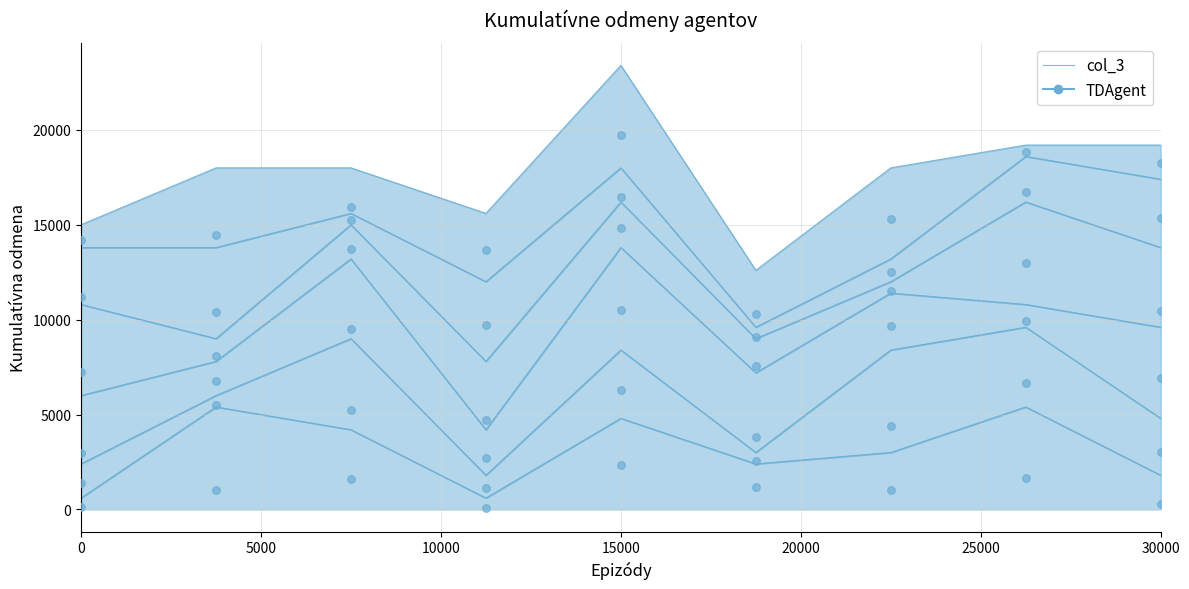

Which has a higher value, 7 or 10000?

7